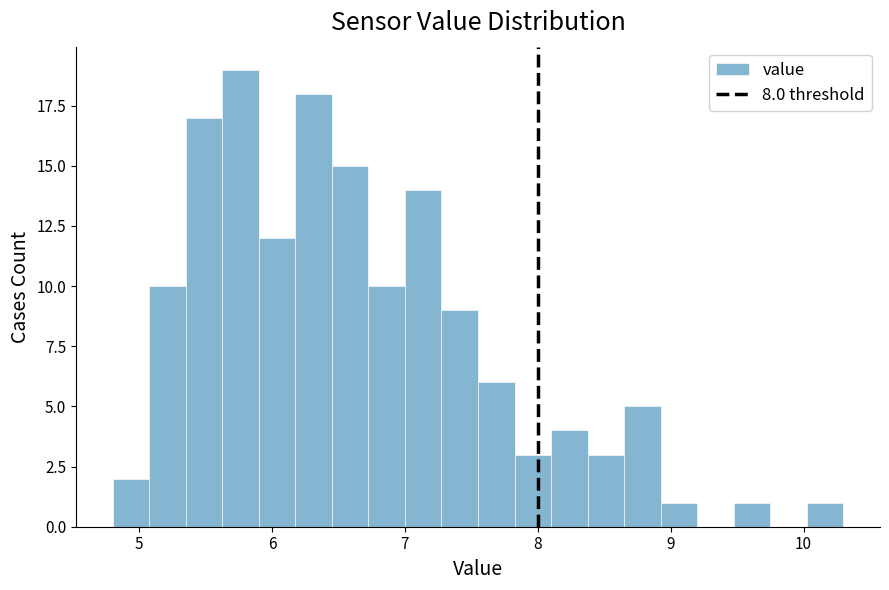

Read against the x-axis, roughly where is the centre of the tallest bar?

5.8